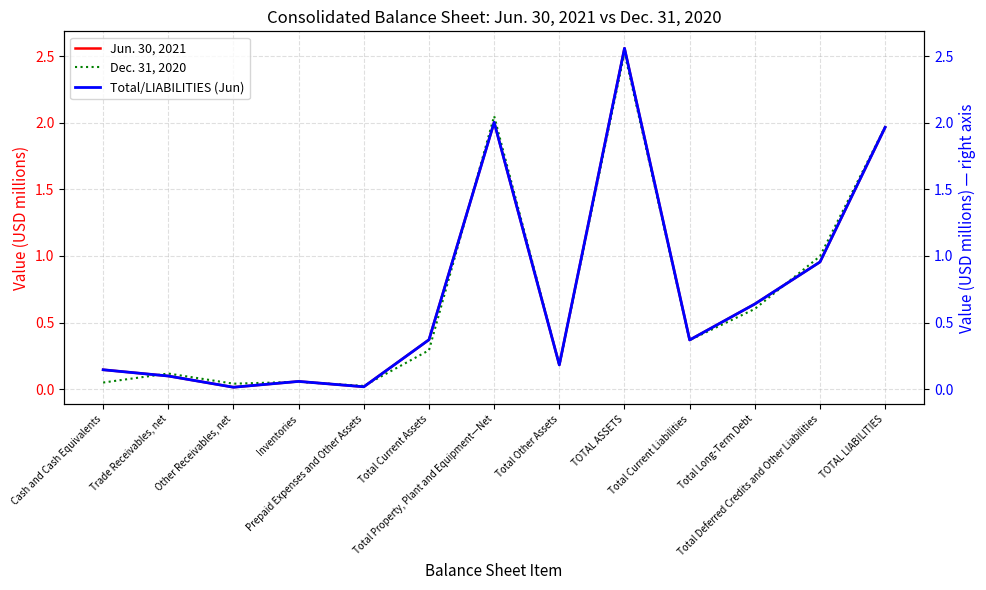

What position from the left is Cash and Cash Equivalents?

1